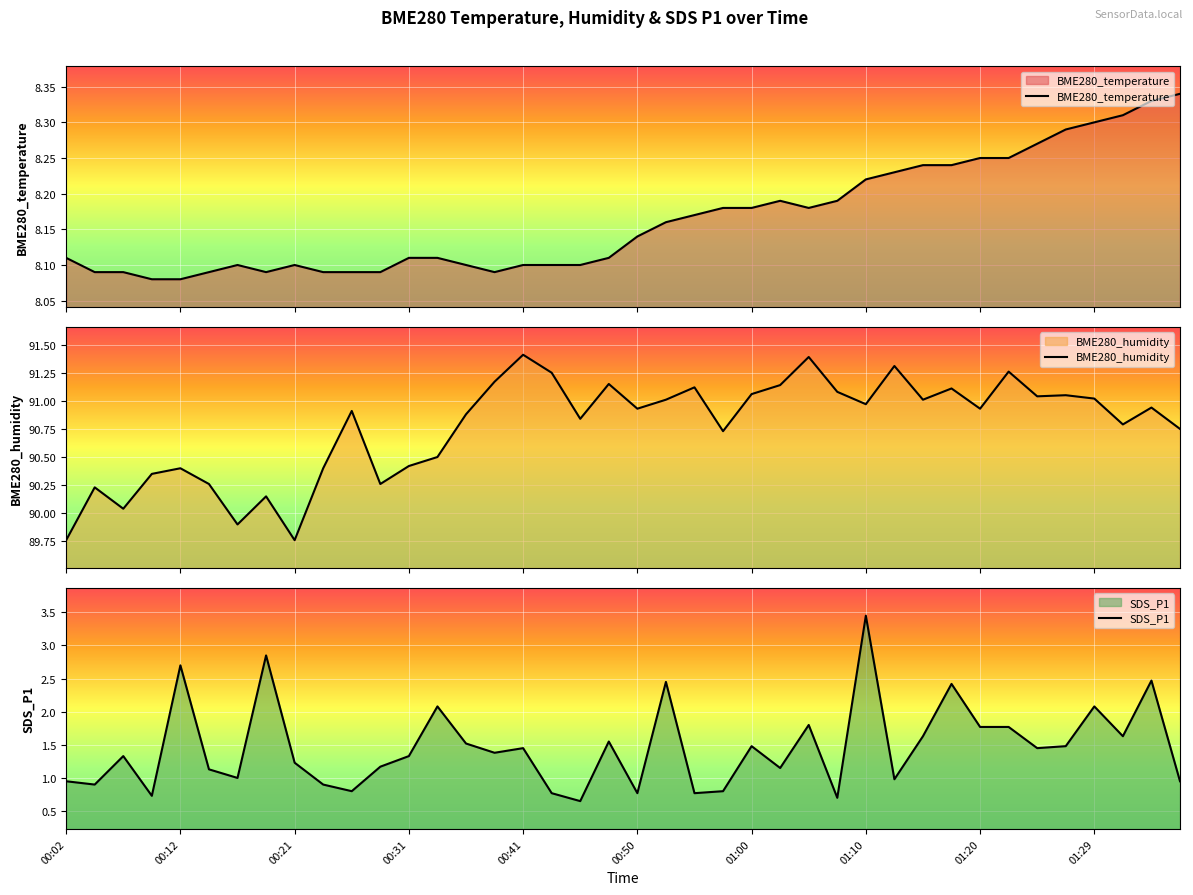

What is the minimum value for BME280_temperature?

8.1